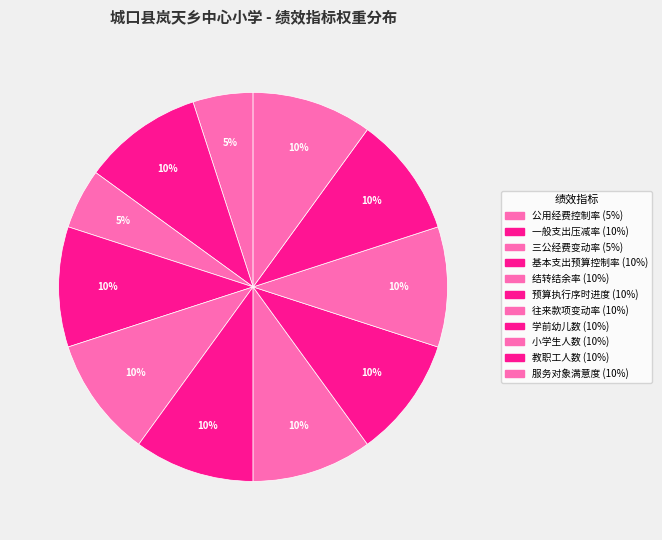

Count the number of slices in the pie.

11